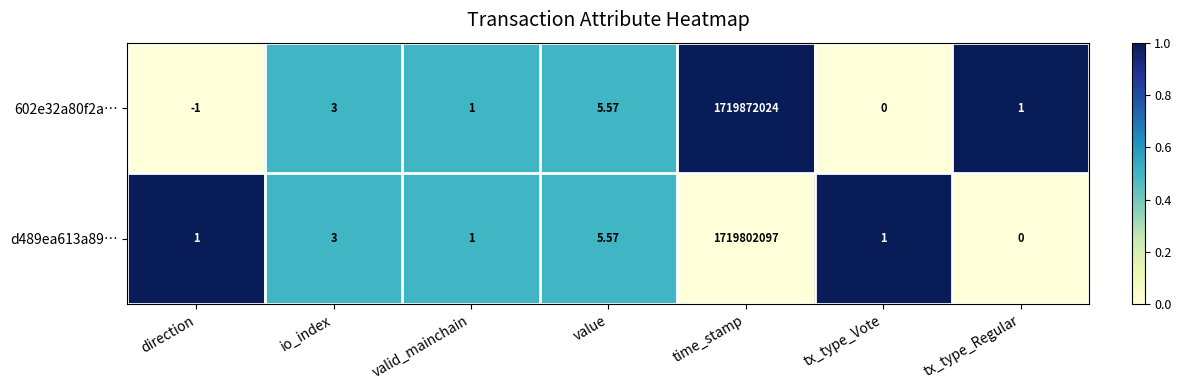

What is the total value across all series at io_index?

6.0